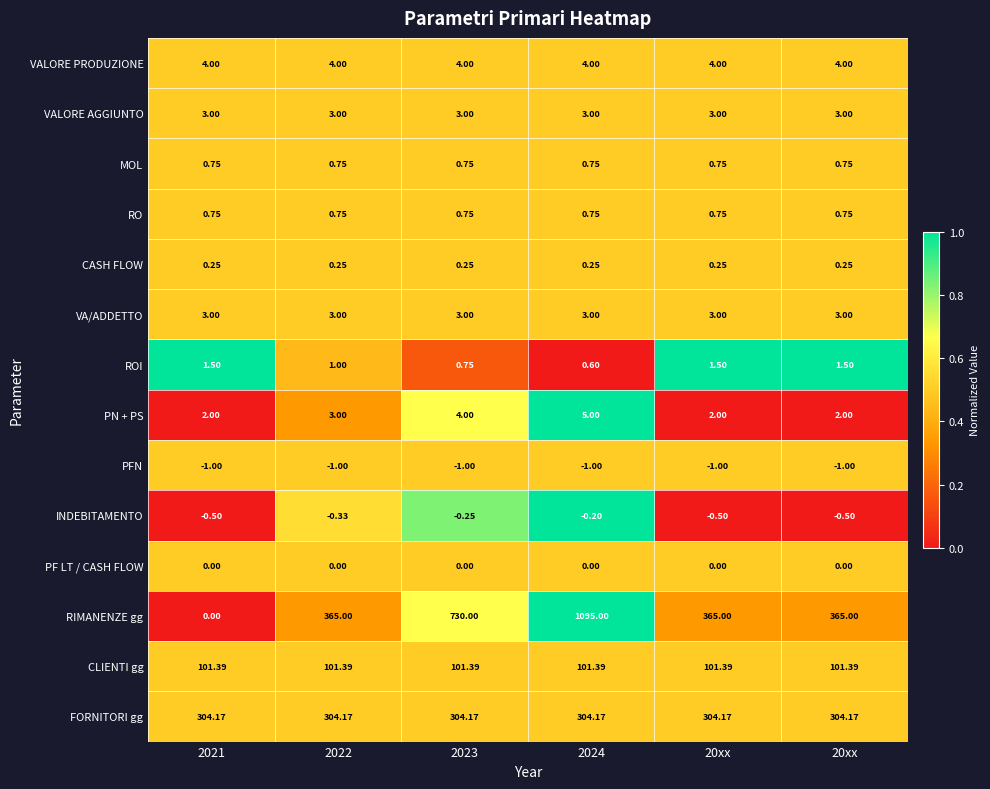

Which series has the largest total across all categories?

RIMANENZE gg